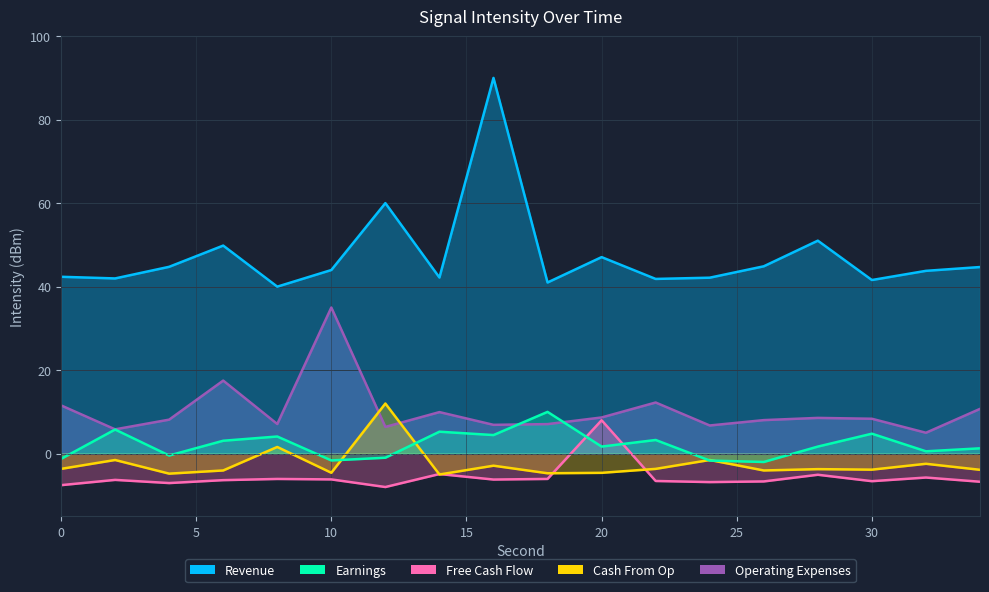

After their last crossing, which series has the higher values: Earnings or Operating Expenses?

Operating Expenses